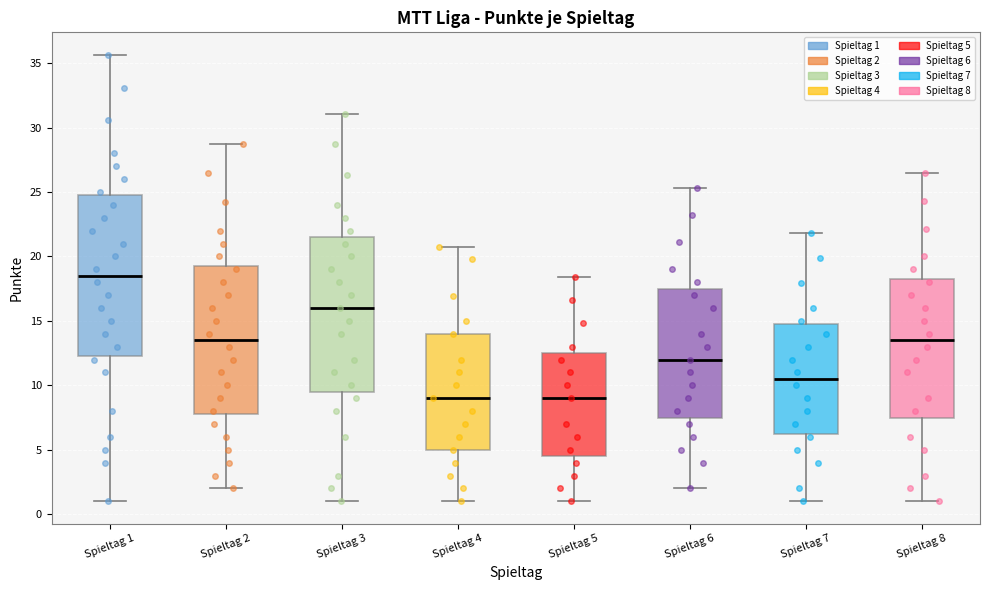

Reading left to right, transcribe this box plot: for each box, give where its median line is, the range the box spans, and where its two whiskers end, as read against the y-axis. The values are not printed on the chart, so give them approximately, as read against the axis.

Spieltag 1: median 18.5, box 12.5 to 25.0, whiskers 1.0 to 35.5
Spieltag 2: median 13.5, box 8.0 to 19.5, whiskers 2.0 to 29.0
Spieltag 3: median 16.0, box 9.5 to 21.5, whiskers 1.0 to 31.0
Spieltag 4: median 9.0, box 5.0 to 14.0, whiskers 1.0 to 20.5
Spieltag 5: median 9.0, box 4.5 to 12.5, whiskers 1.0 to 18.5
Spieltag 6: median 12.0, box 7.5 to 17.5, whiskers 2.0 to 25.5
Spieltag 7: median 10.5, box 6.5 to 15.0, whiskers 1.0 to 22.0
Spieltag 8: median 13.5, box 7.5 to 18.5, whiskers 1.0 to 26.5